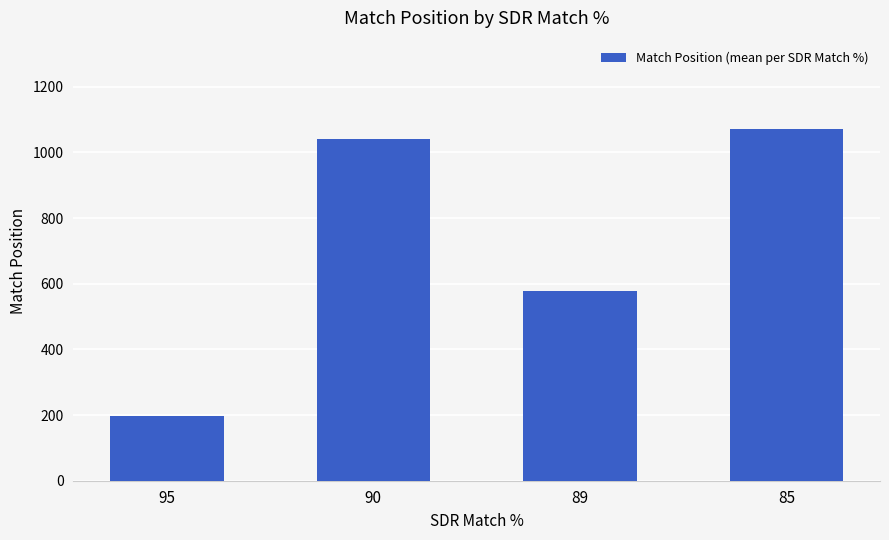

Are the bars grouped side by side (vs. stacked)?

No